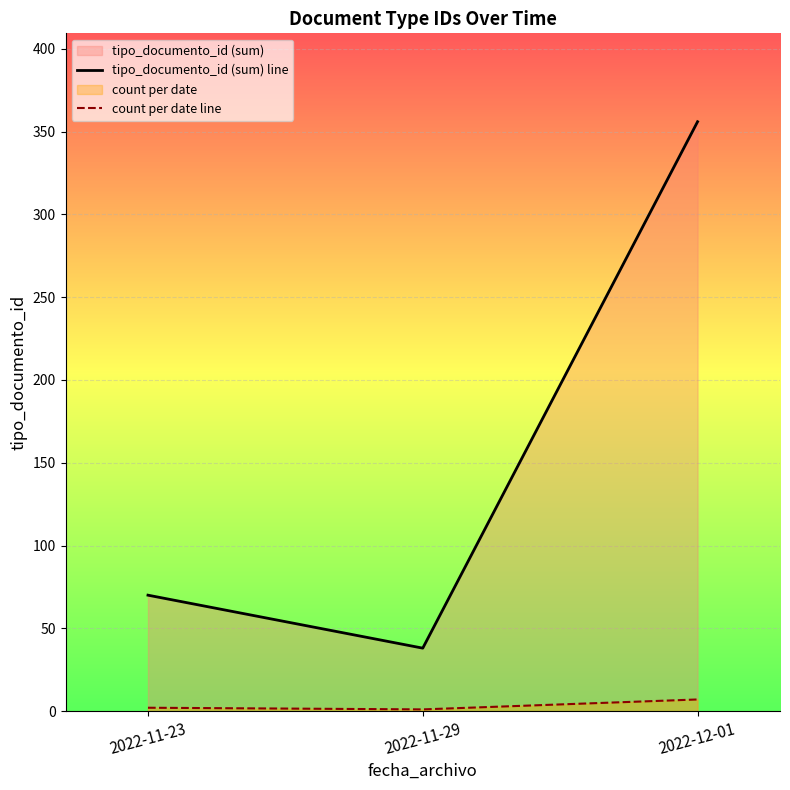

Which series has the largest total across all categories?

tipo_documento_id (sum) line